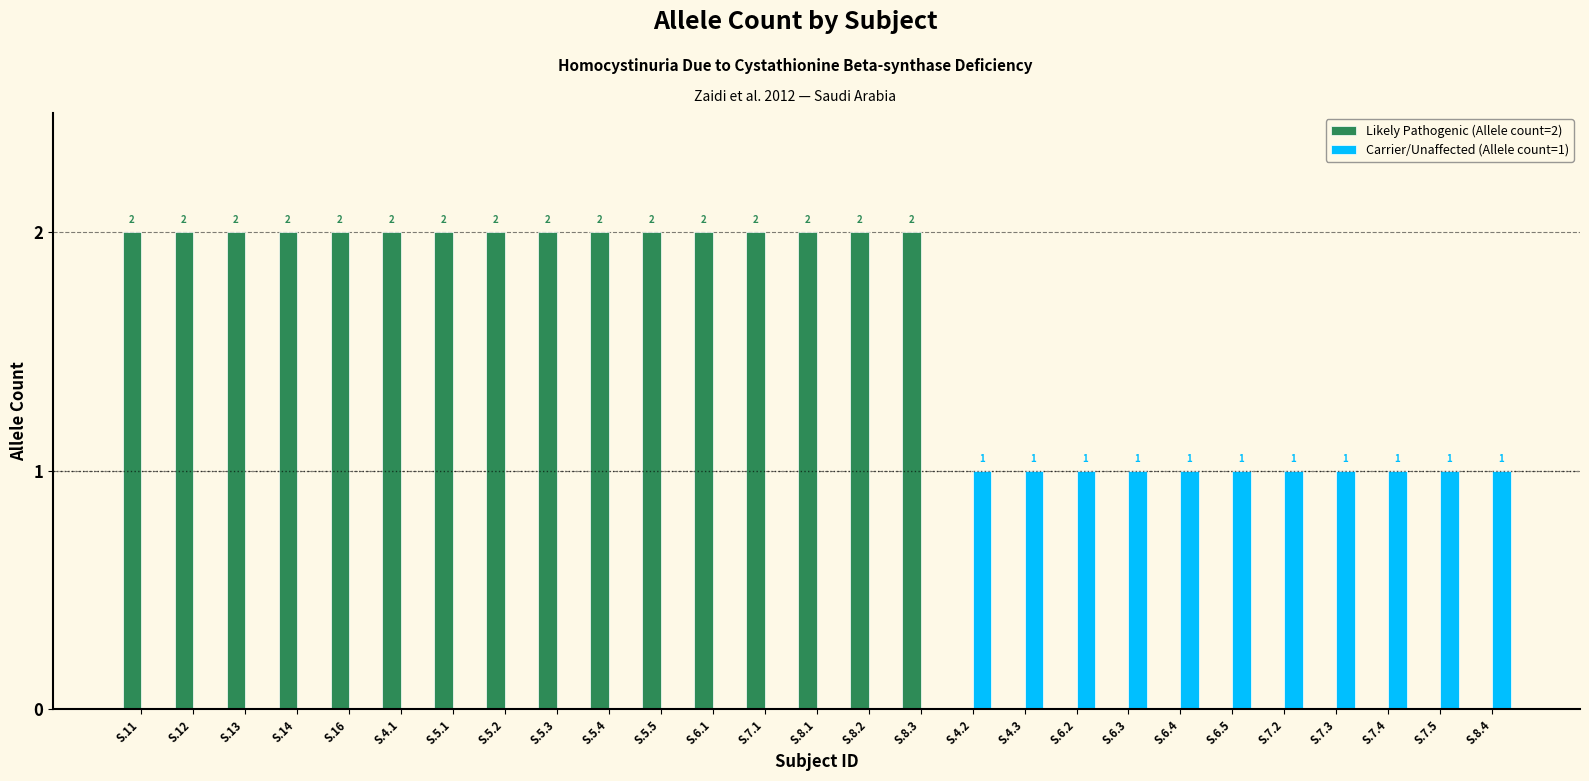

How many Likely Pathogenic (Allele count=2) values are between 0 and 2?

27